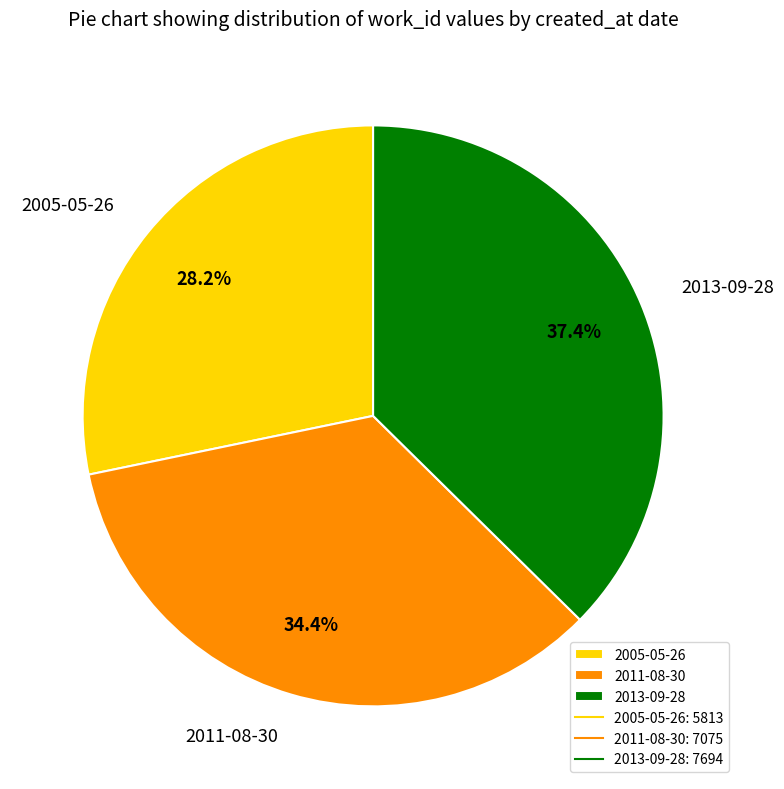

To the nearest percent, what percentage of the pie is 2011-08-30?

34%